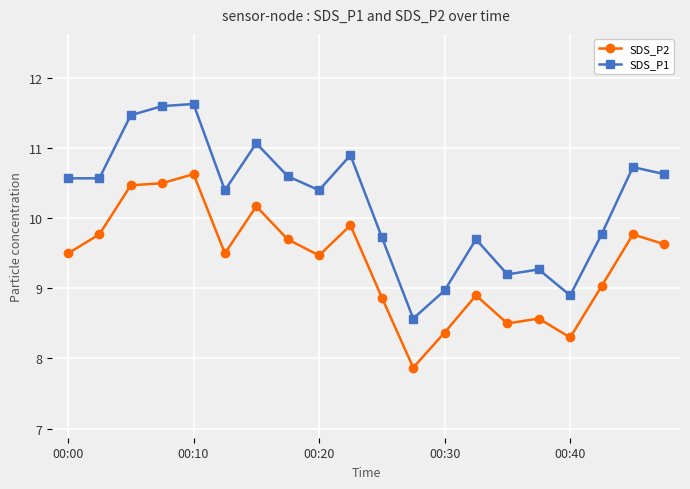

Count the number of data series in this chart.

2